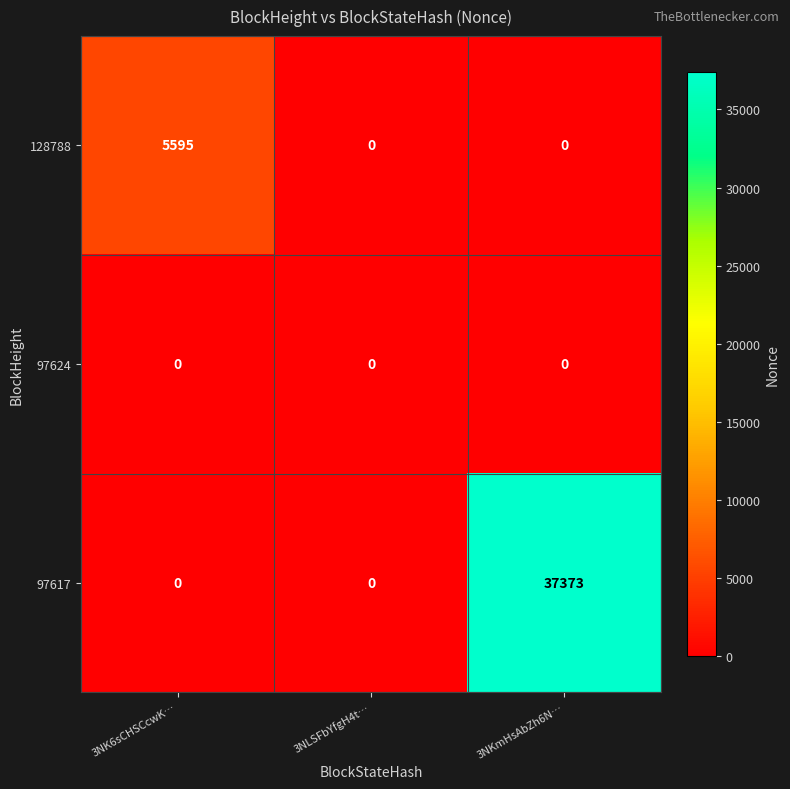

What is the maximum value shown in the chart?

37373